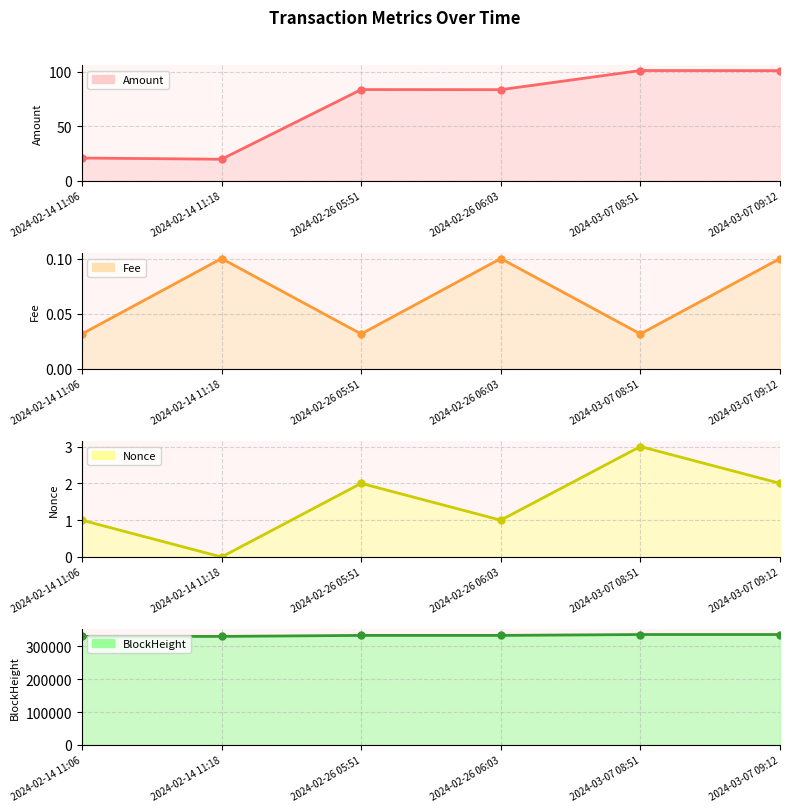

How many Nonce values are between 1 and 2?

4